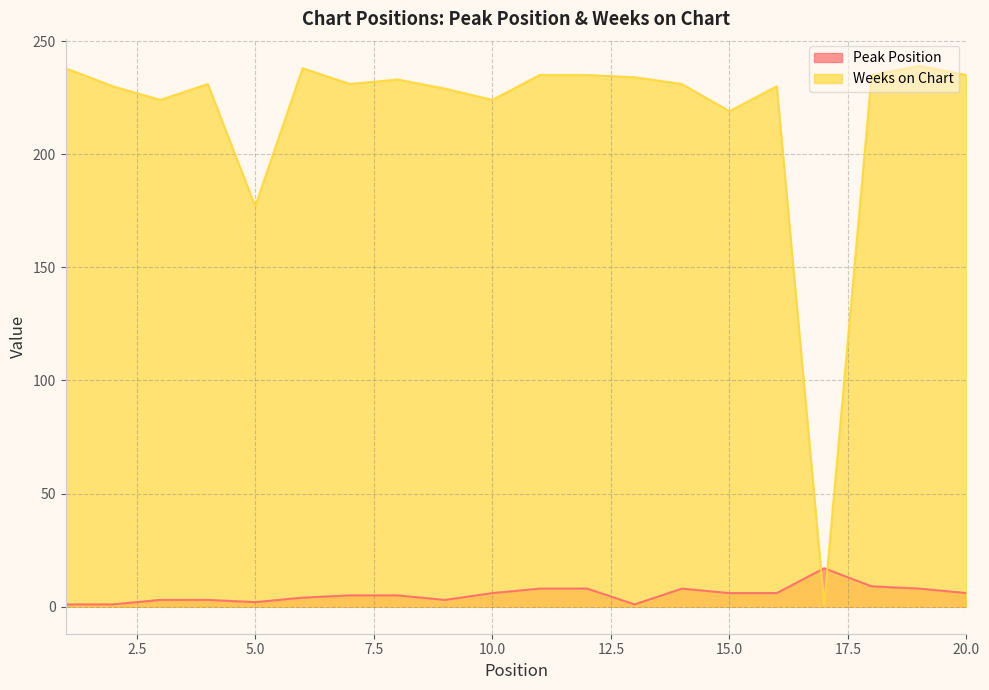

Reading left to right, what are all the values shown in this chart?

Peak Position: 1=1	2=1	3=3	4=3	5=2	6=4	7=5	8=5	9=3	10=6	11=8	12=8	13=1	14=8	15=6	16=6	17=17	18=9	19=8	20=6
Weeks on Chart: 1=238	2=230	3=224	4=231	5=177	6=238	7=231	8=233	9=229	10=224	11=235	12=235	13=234	14=231	15=219	16=230	17=1	18=235	19=239	20=235